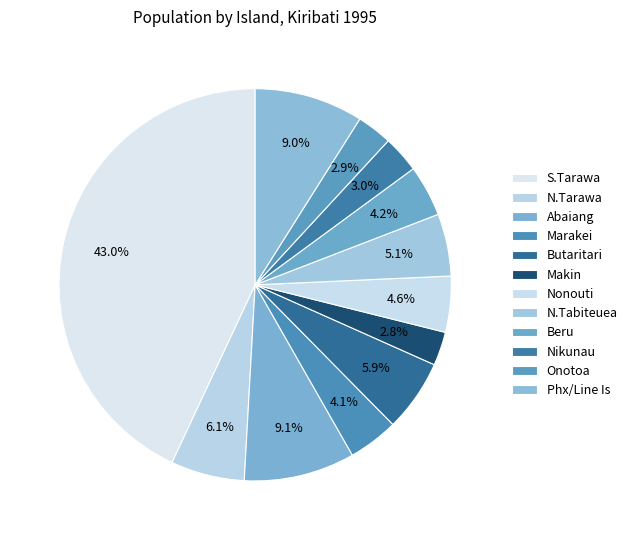

To the nearest percent, what is the combined percentage of Butaritari and Makin?

9%